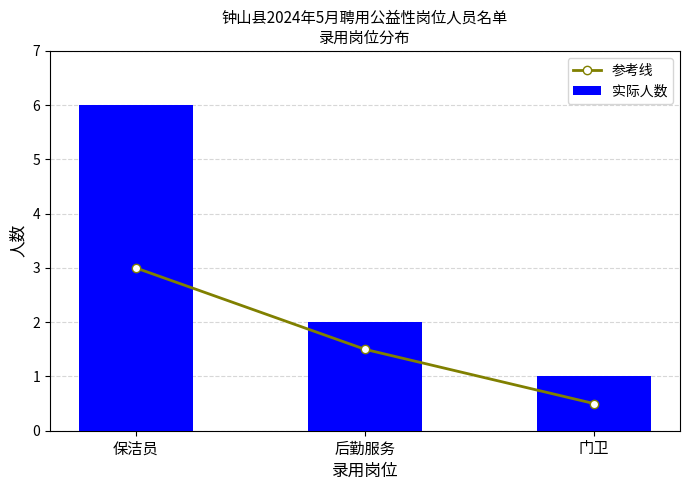

At how many categories does at least one series exceed 0?

3